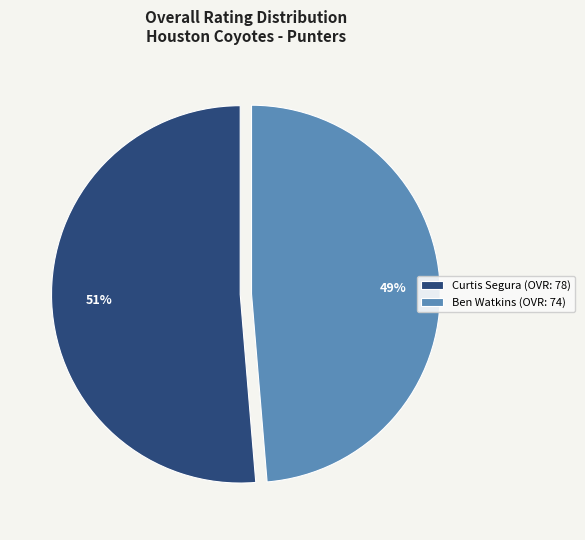

Does Ben Watkins represent more than half of the total?

No